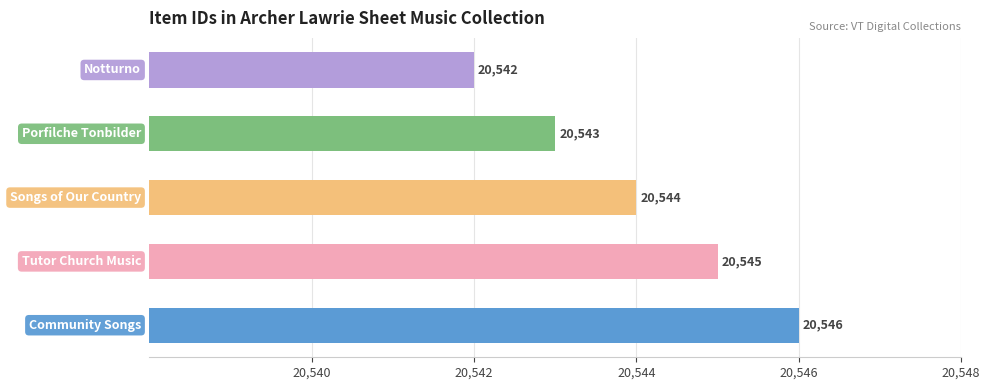

Count the values in the range 20543 to 20545.

3